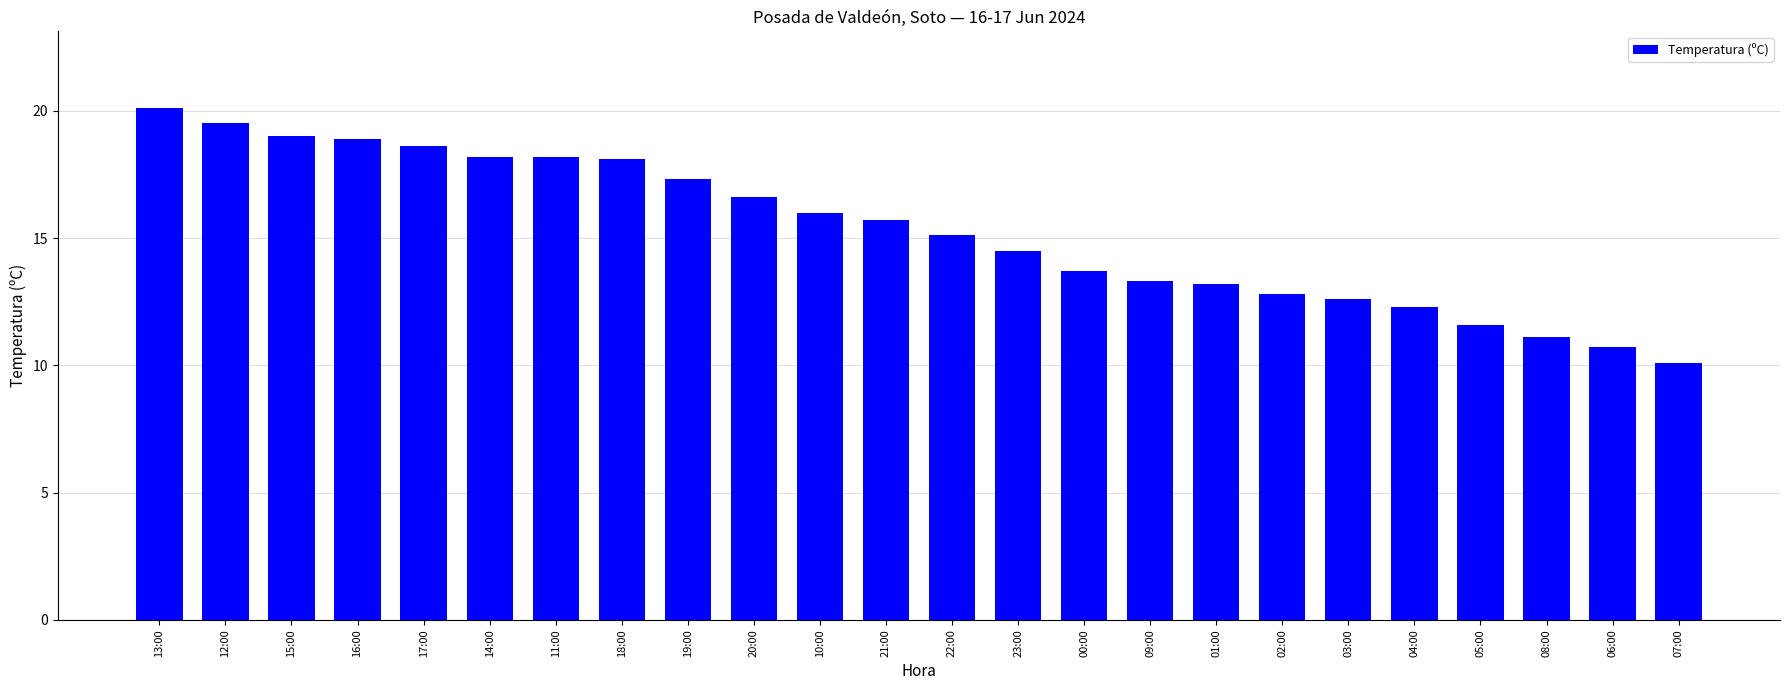

Which label corresponds to the largest value in the chart?

13:00